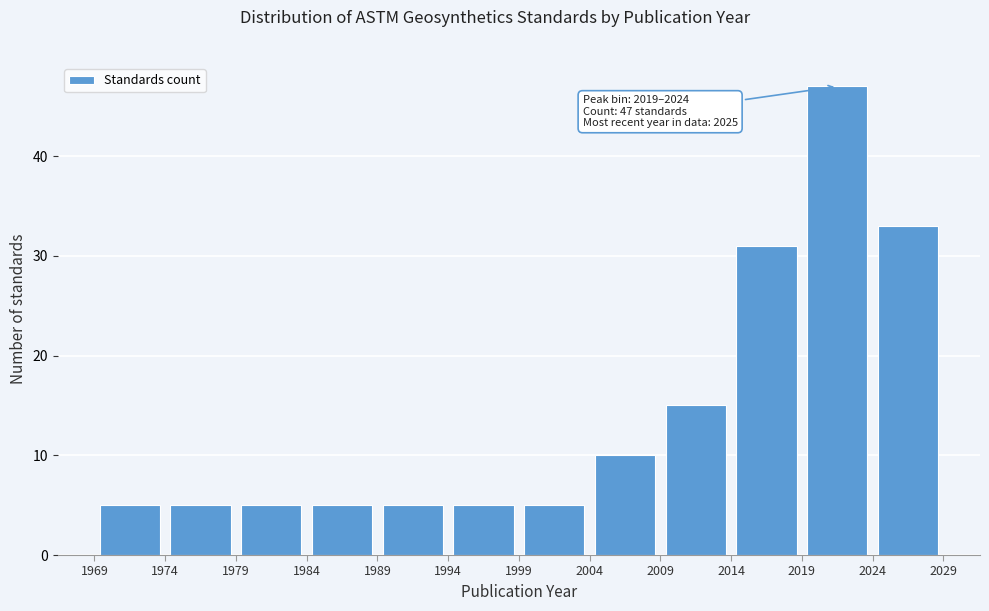

Which range on the x-axis has the tallest bar?

2019 to 2024